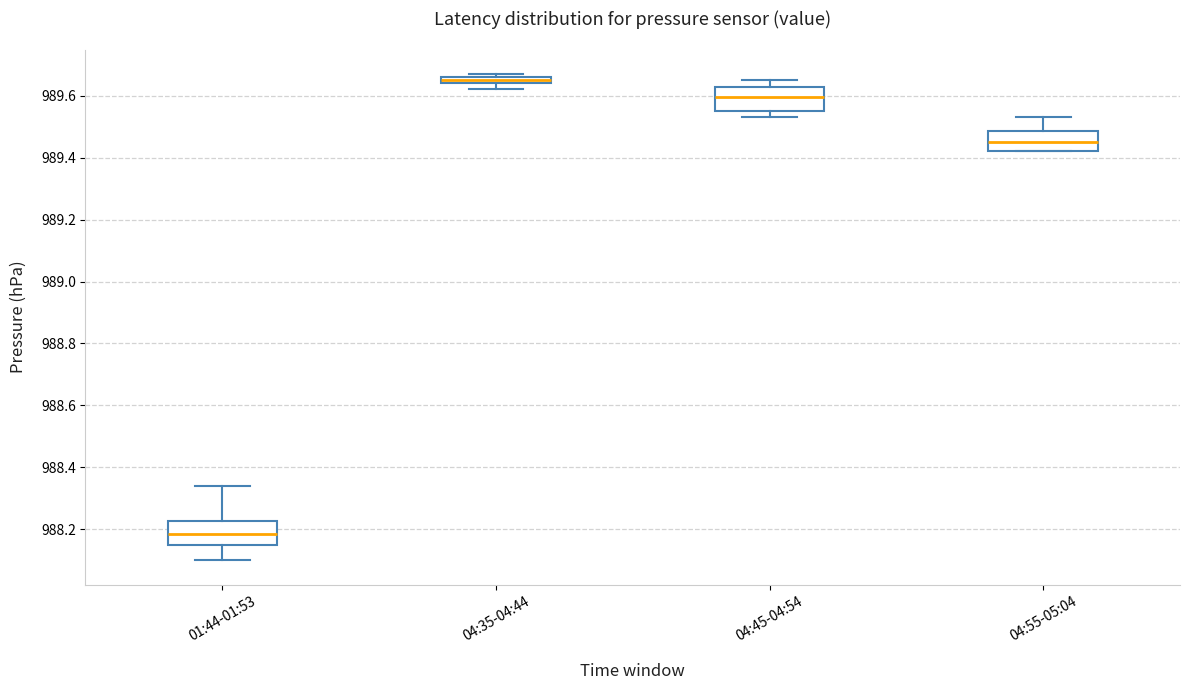

Which box's median line is the highest?

04:35-04:44